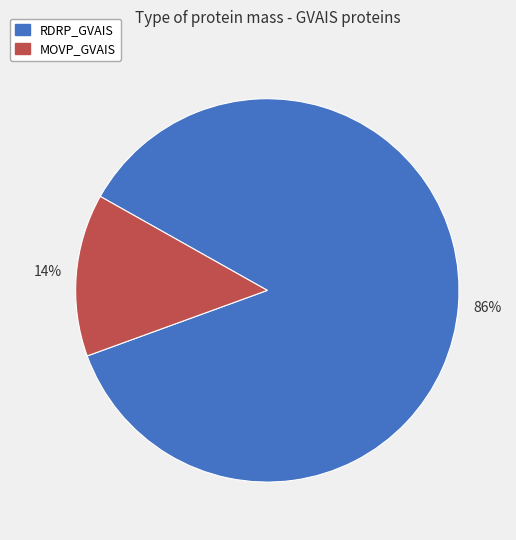

Which slice represents more than half of the pie?

RDRP_GVAIS